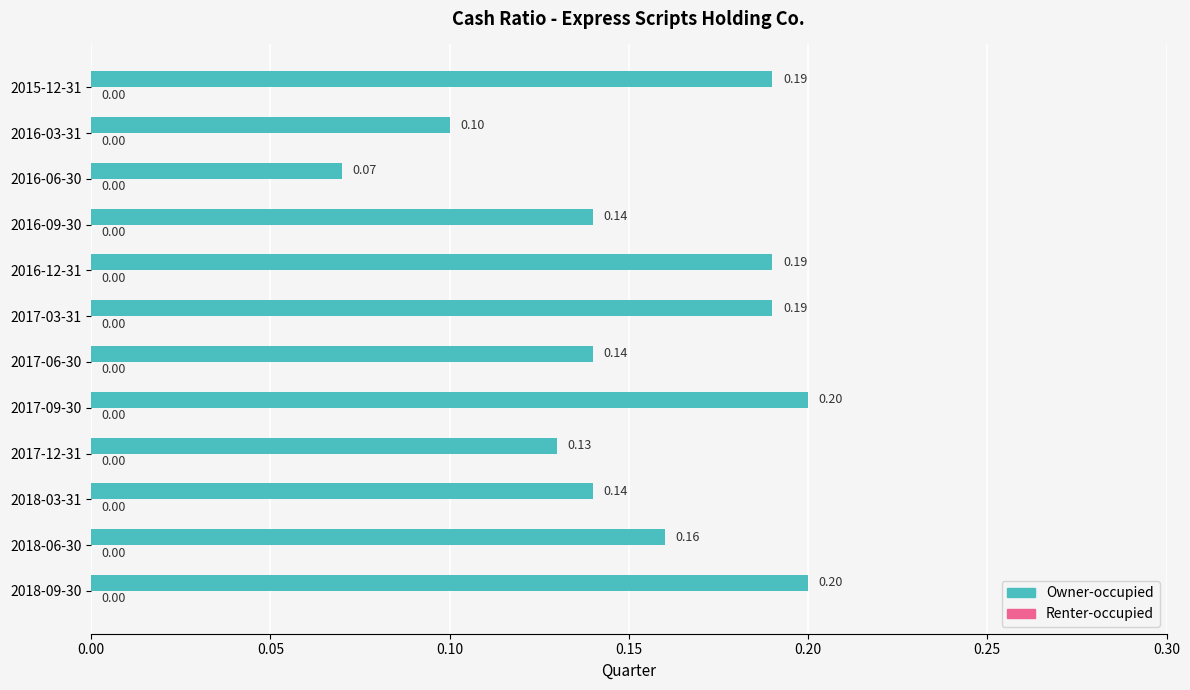

Does the chart contain any negative values?

No